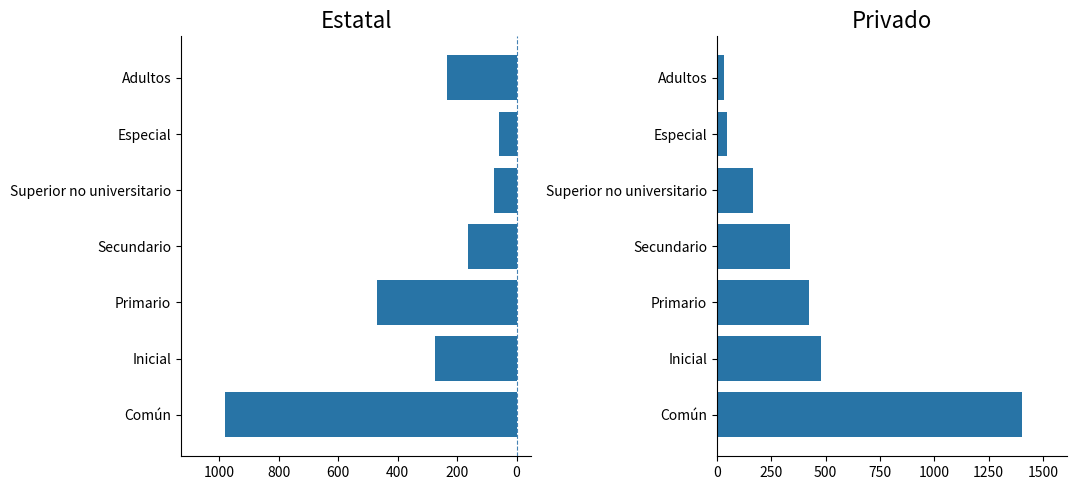

What are all the series names shown in the legend?

Estatal, Privado